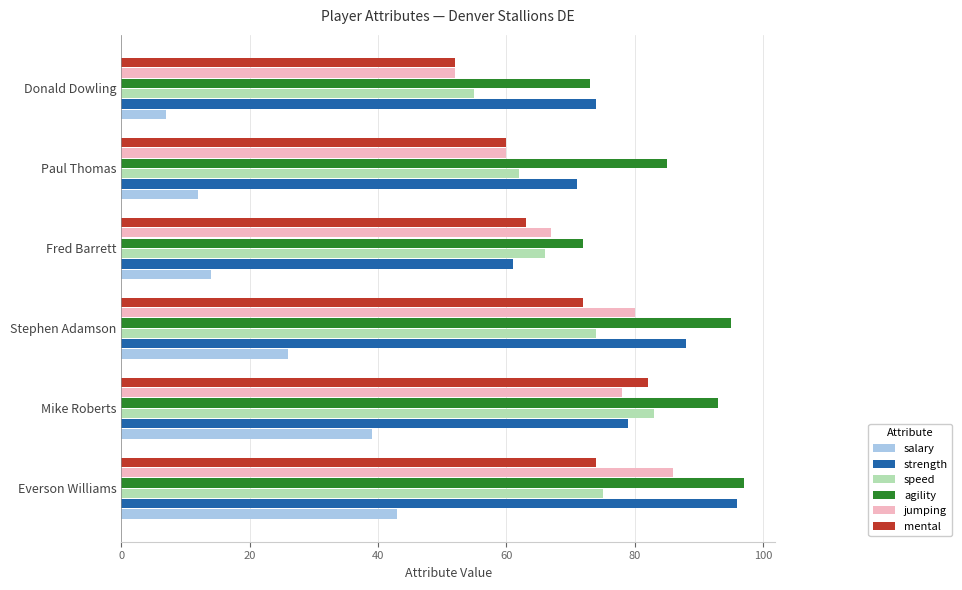

What are all the series names shown in the legend?

salary, strength, speed, agility, jumping, mental